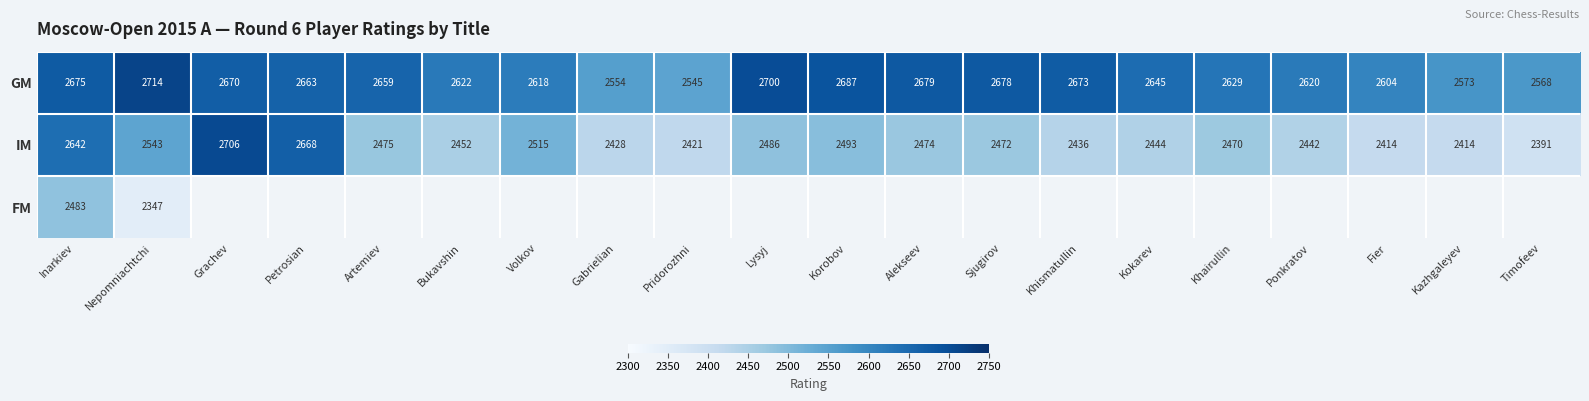

Where is GM nearest to the value 2629?

Khairullin